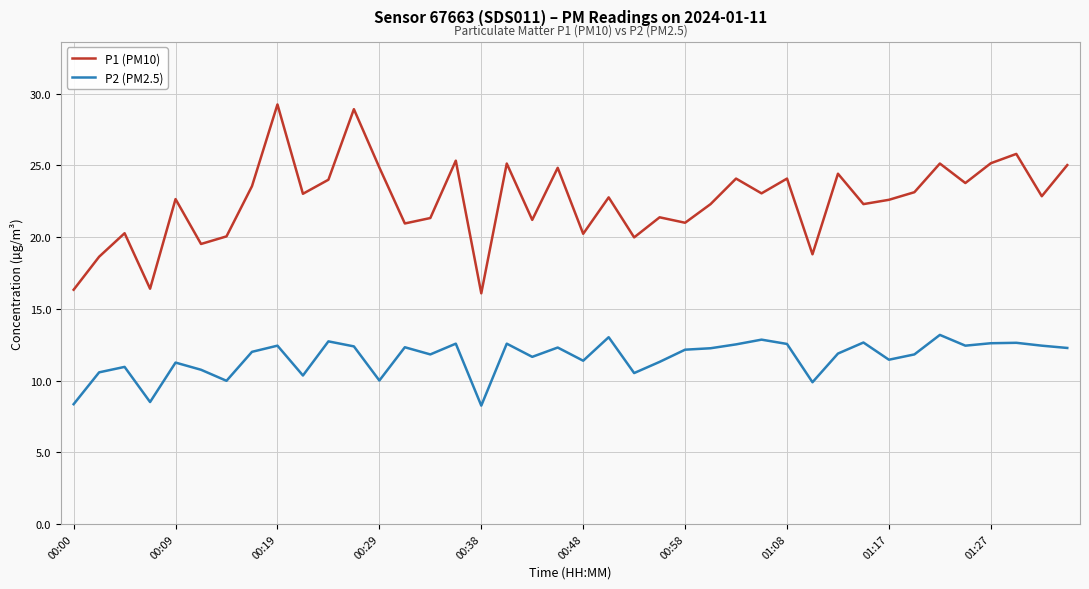

True or false: P2 (PM2.5) has more than 2 interior local peaks.

True